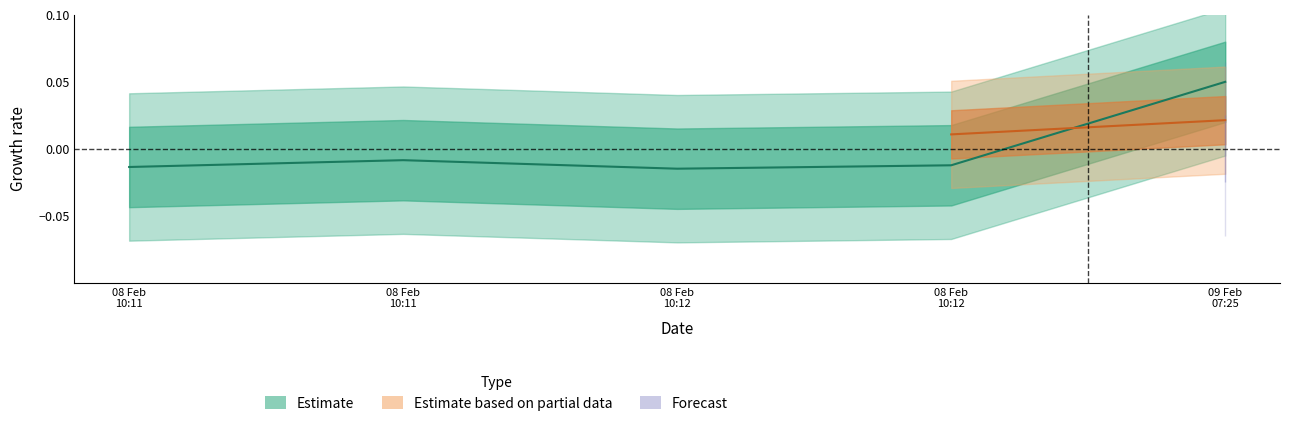

At which category does the chart reach its peak across all series?

09 Feb 07:25